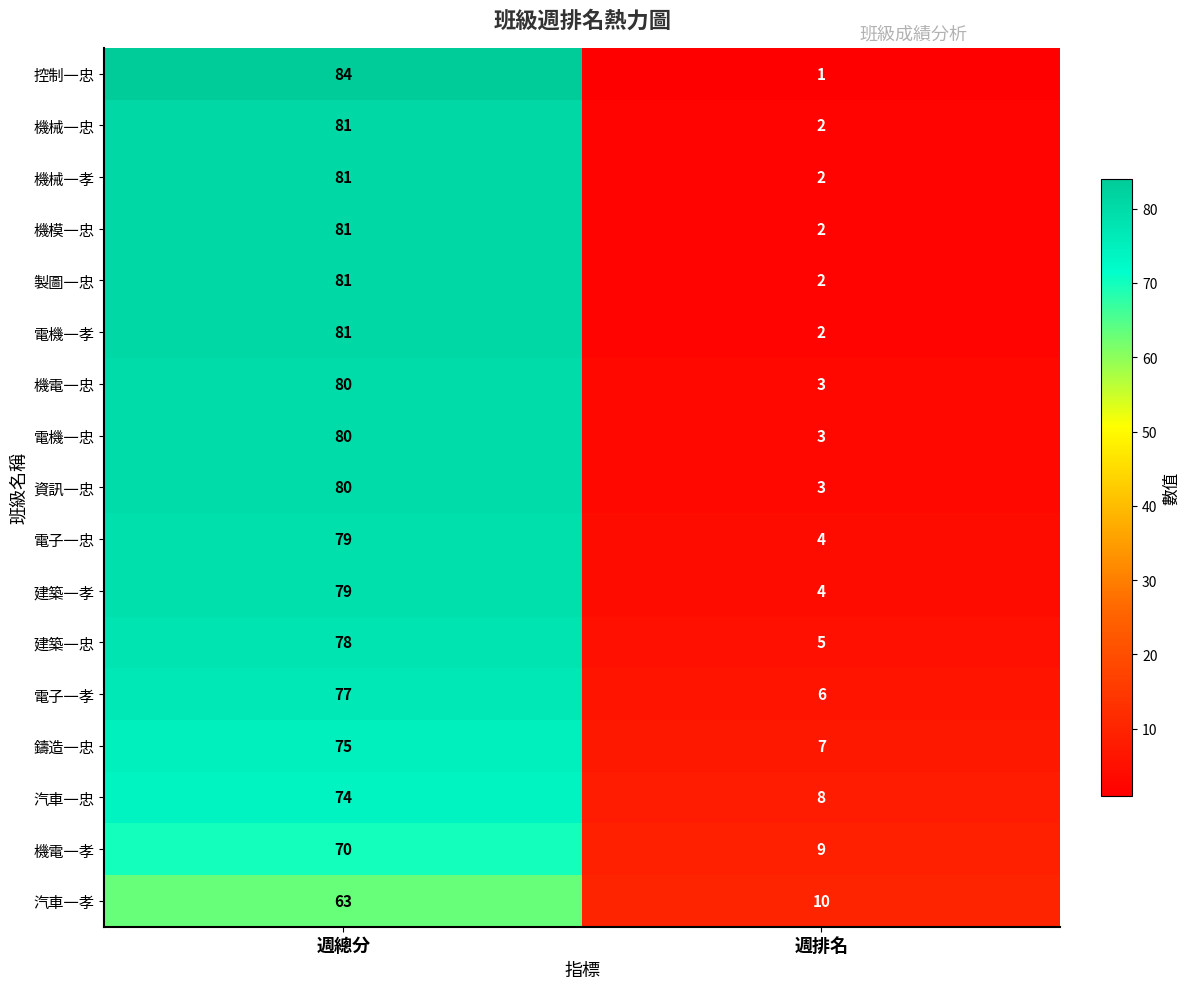

At which category is the sum across all series the highest?

週總分